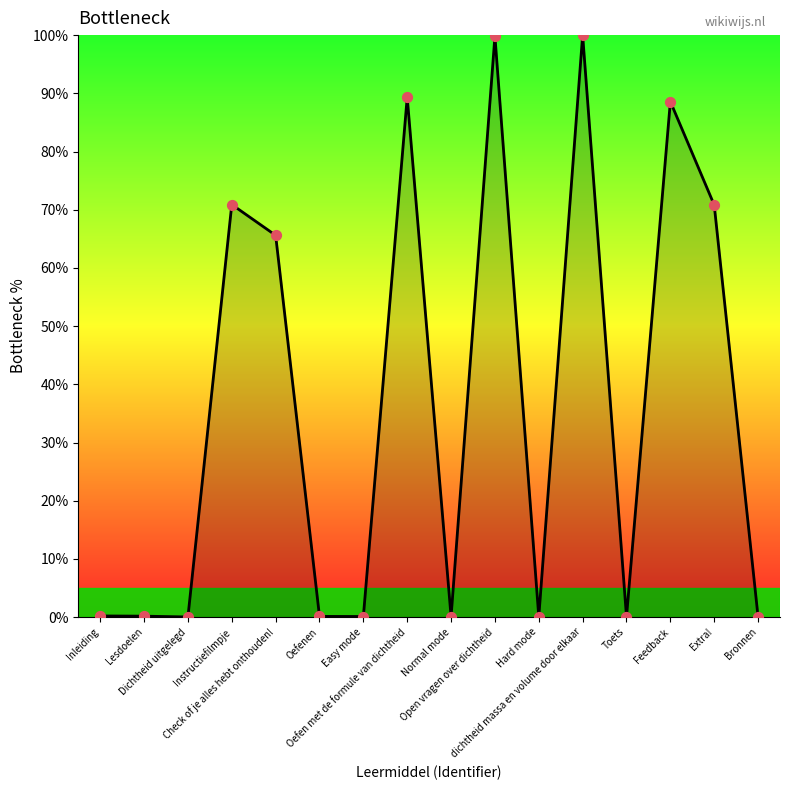

Between Inleiding and Dichtheid uitgelegd, which is larger?

Inleiding